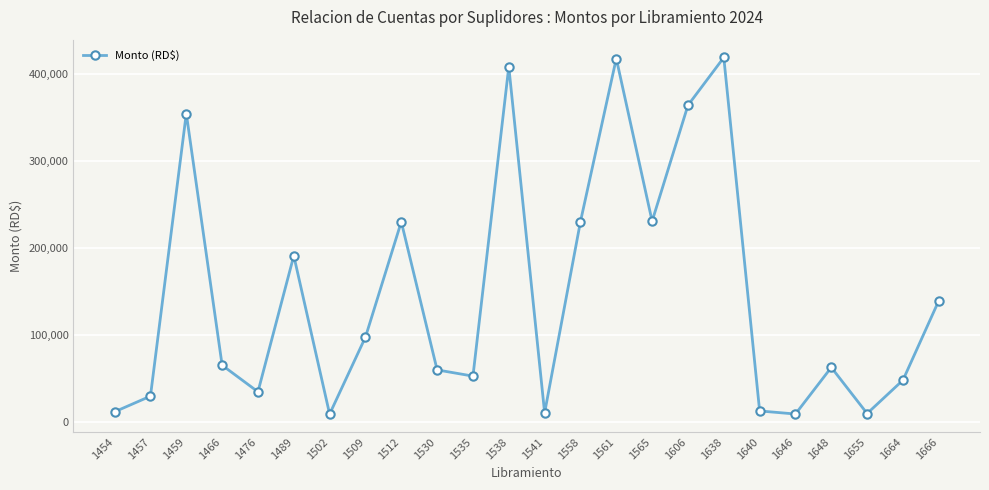

What is the difference between the values at 1466 and 1509?

32334.9